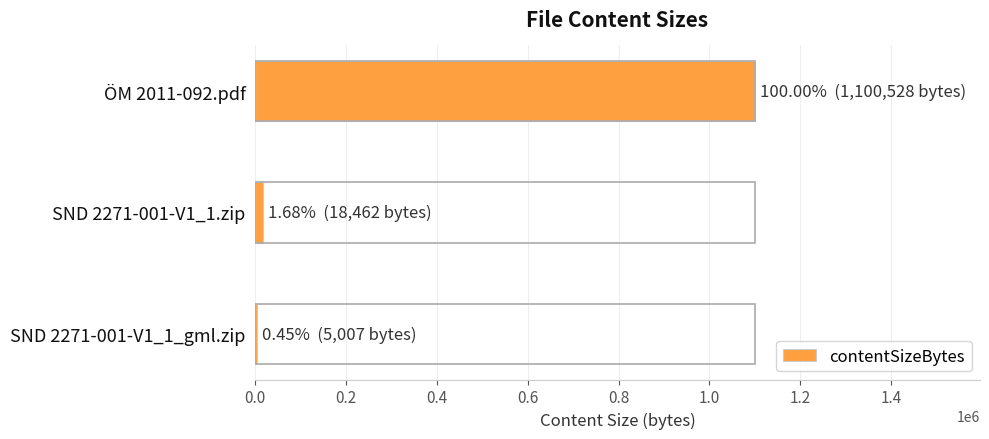

Is it true that the value at ÖM 2011-092.pdf is 305316?

False